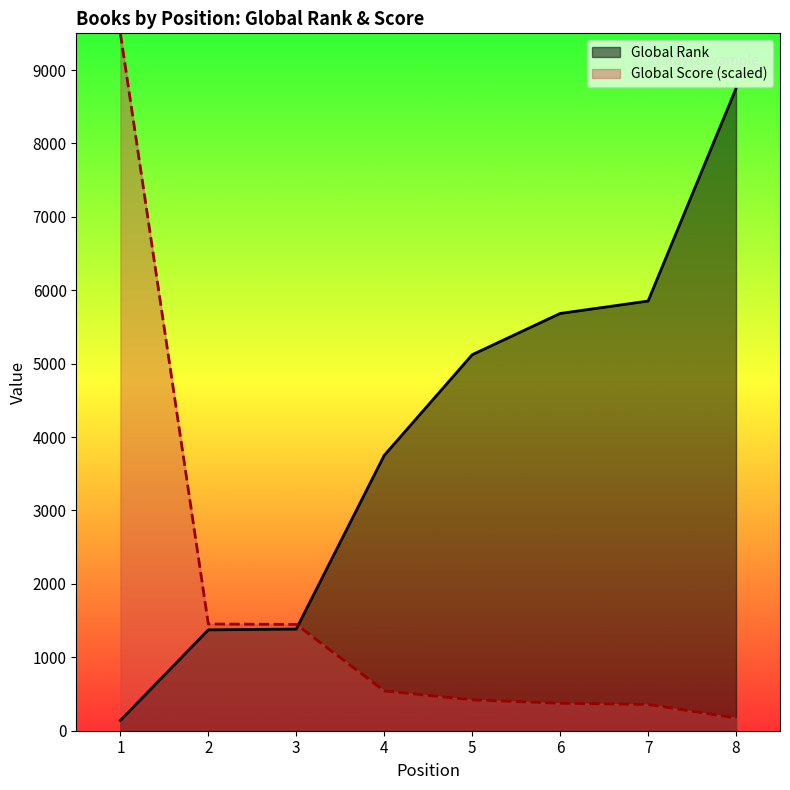

What is the maximum value for Global Score?

9500.0